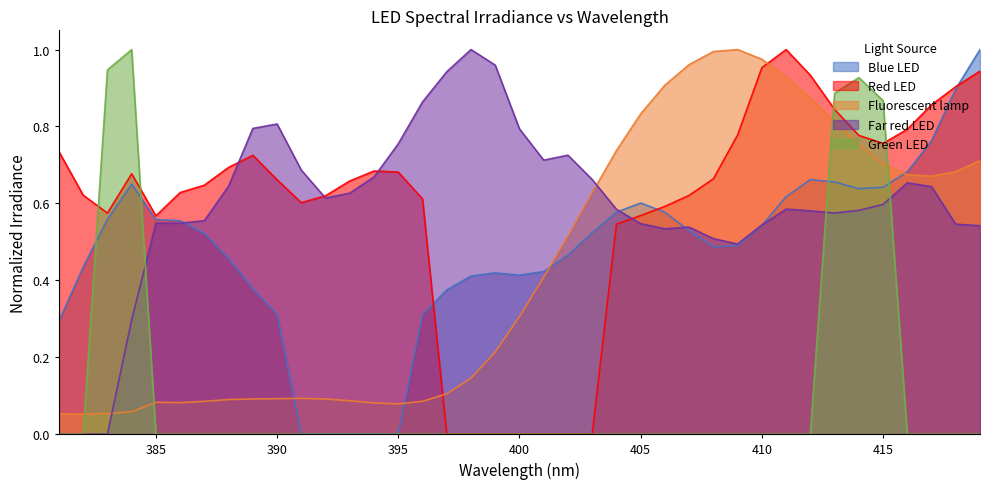

Which series has the widest spread of values?

Blue LED